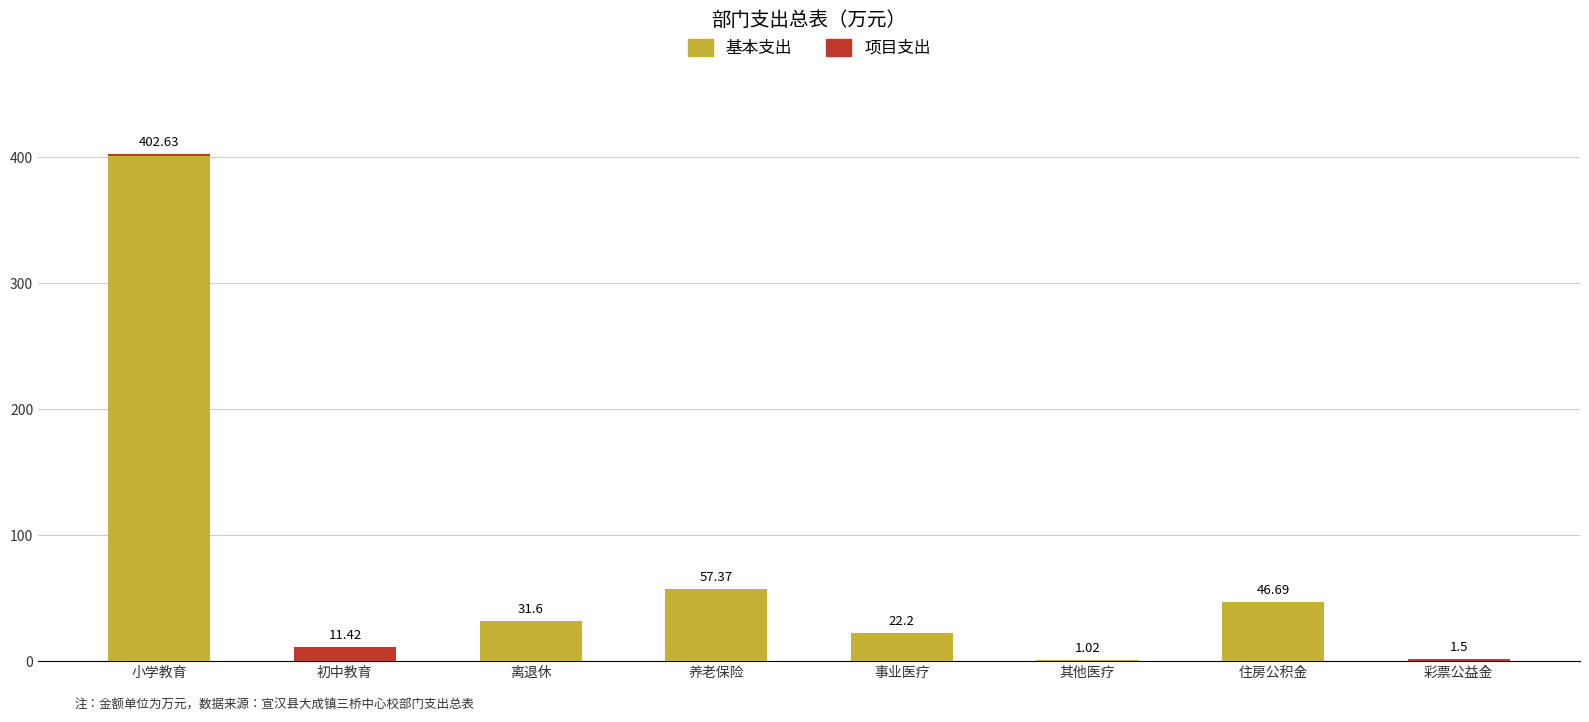

What is the difference between the 基本支出 values at 初中教育 and 离退休?

31.6